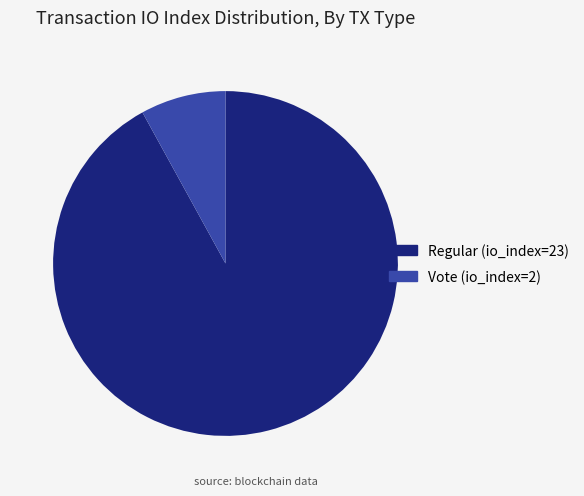

What is the smallest slice in the pie chart?

Vote (io_index=2)